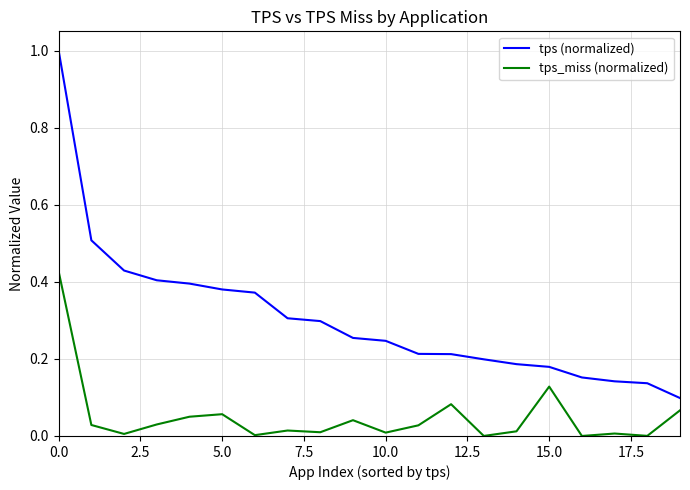

What is the maximum value shown in the chart?

1.0